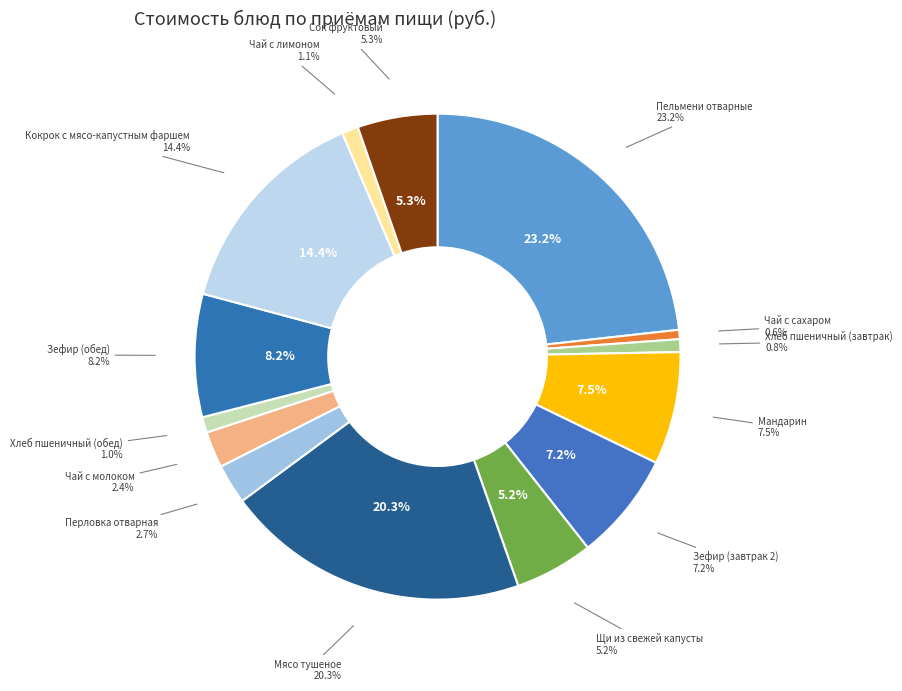

How many segments does this pie chart have?

14